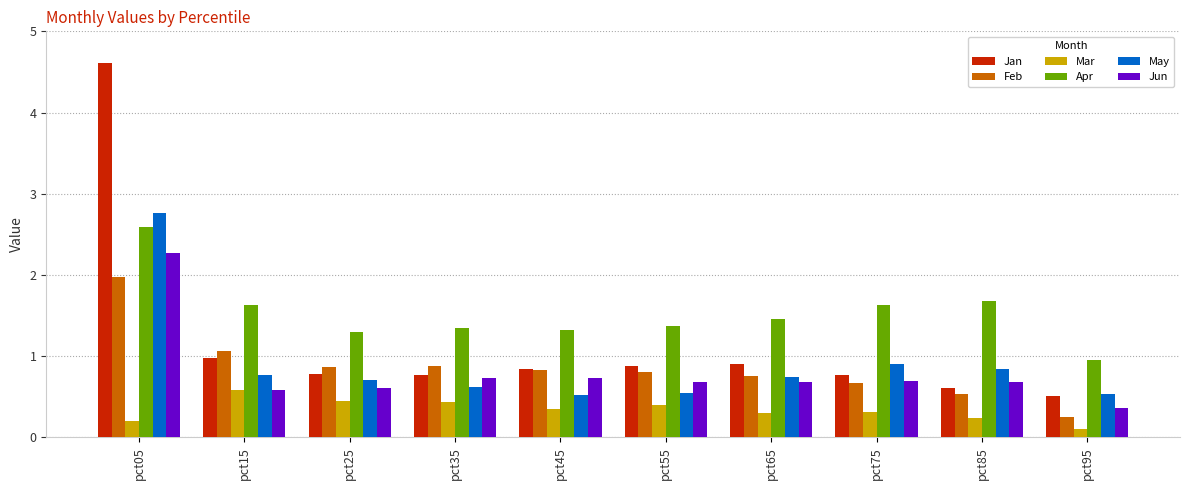

At which category is the sum across all series the highest?

pct05